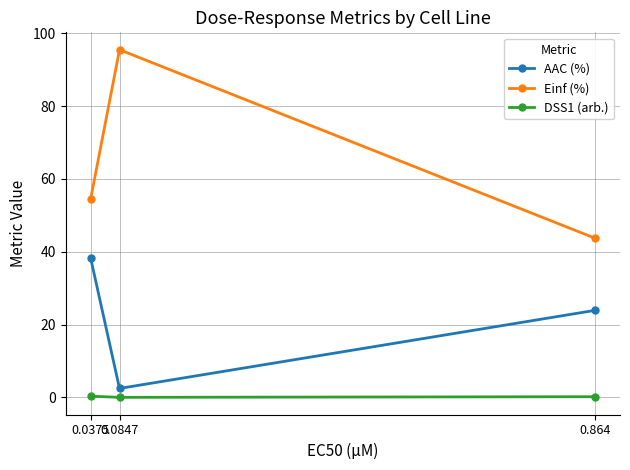

Is this an area chart (filled region under the line)?

No